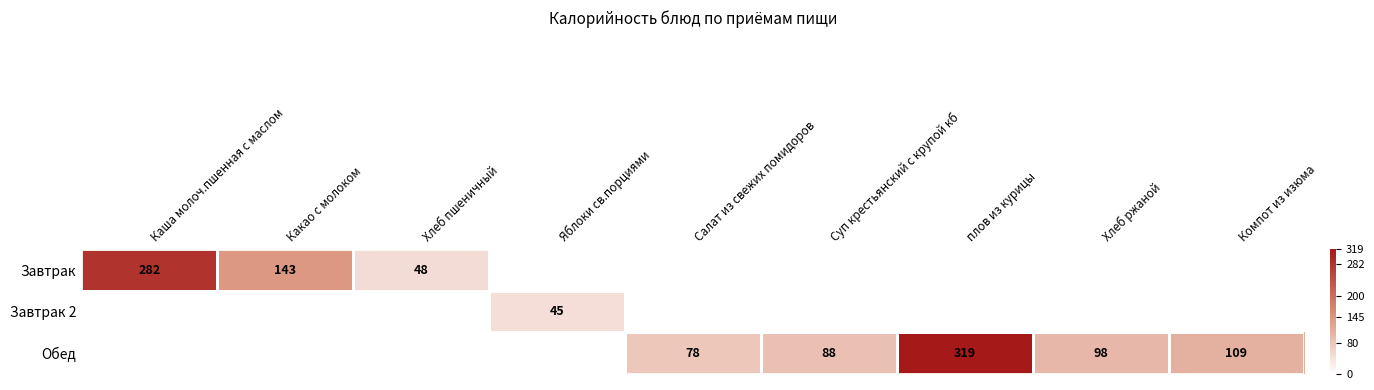

The value of Обед at Хлеб ржаной is 35. True or false?

False